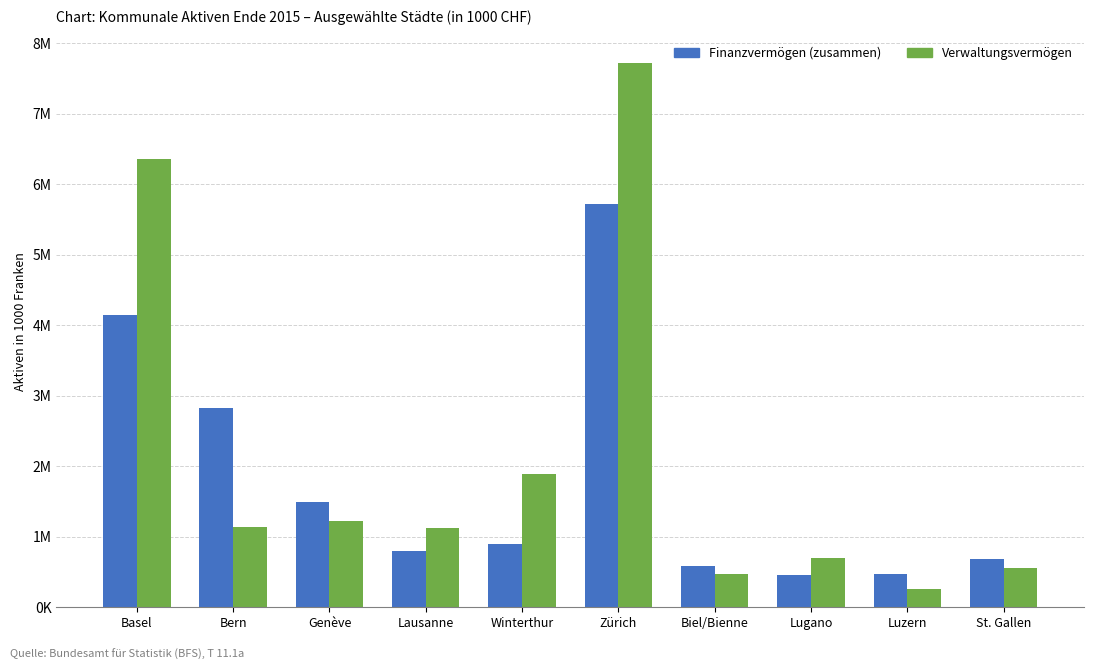

What are all the series names shown in the legend?

Finanzvermögen (zusammen), Verwaltungsvermögen